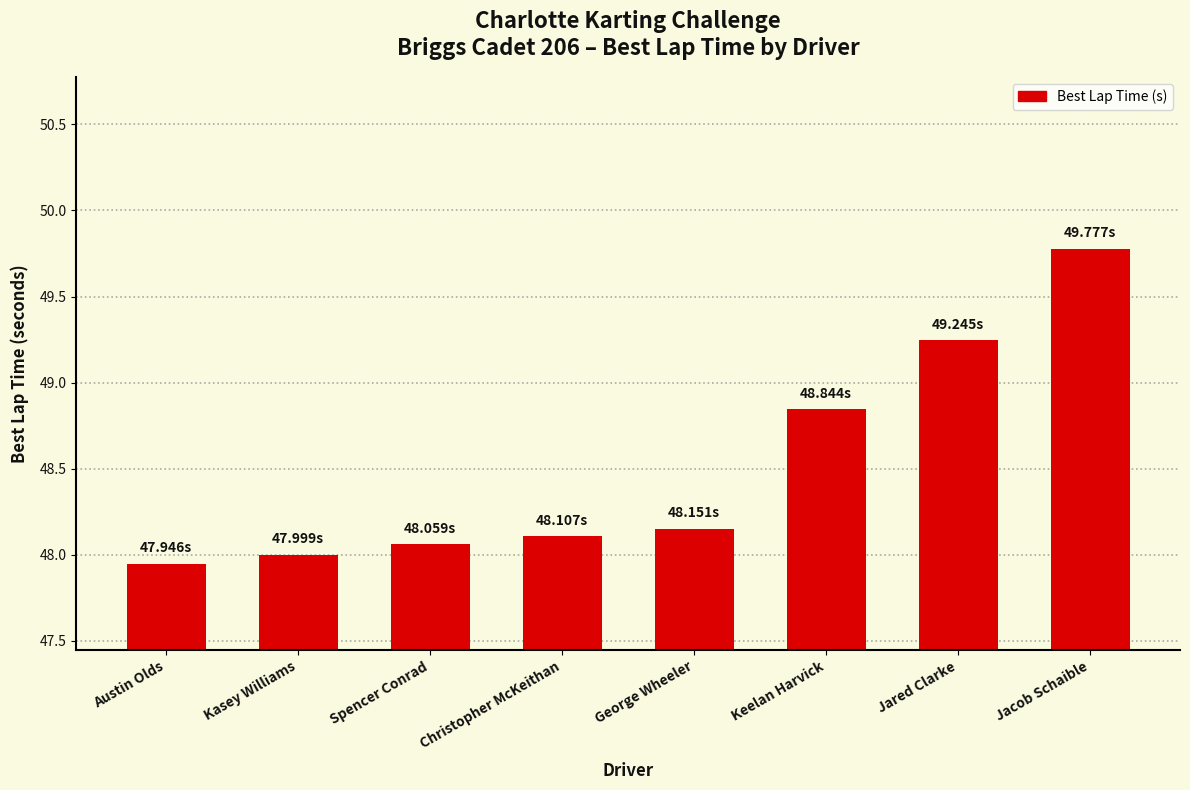

What value does the data have at Kasey Williams?

48.0